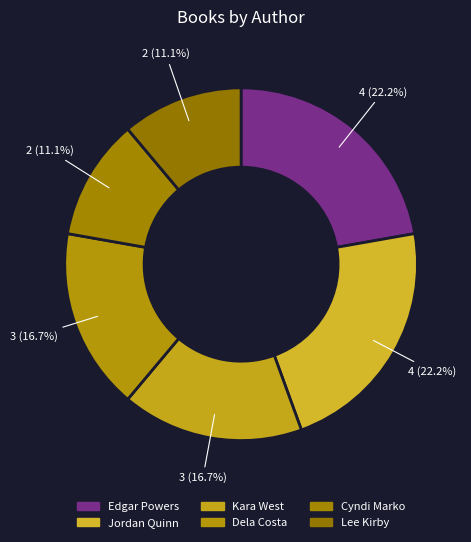

What is the change in value from Jordan Quinn to Cyndi Marko?

-2